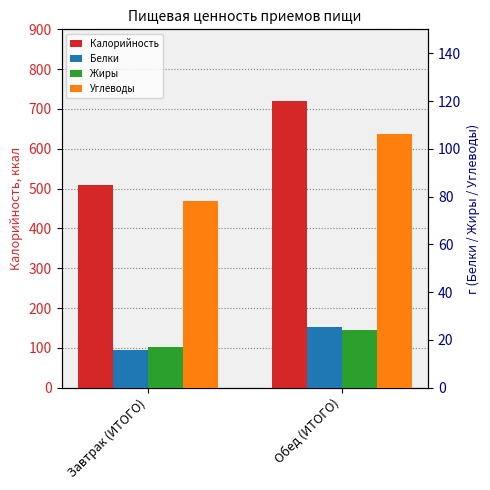

Is it true that Углеводы equals 41.3 at Обед (ИТОГО)?

False